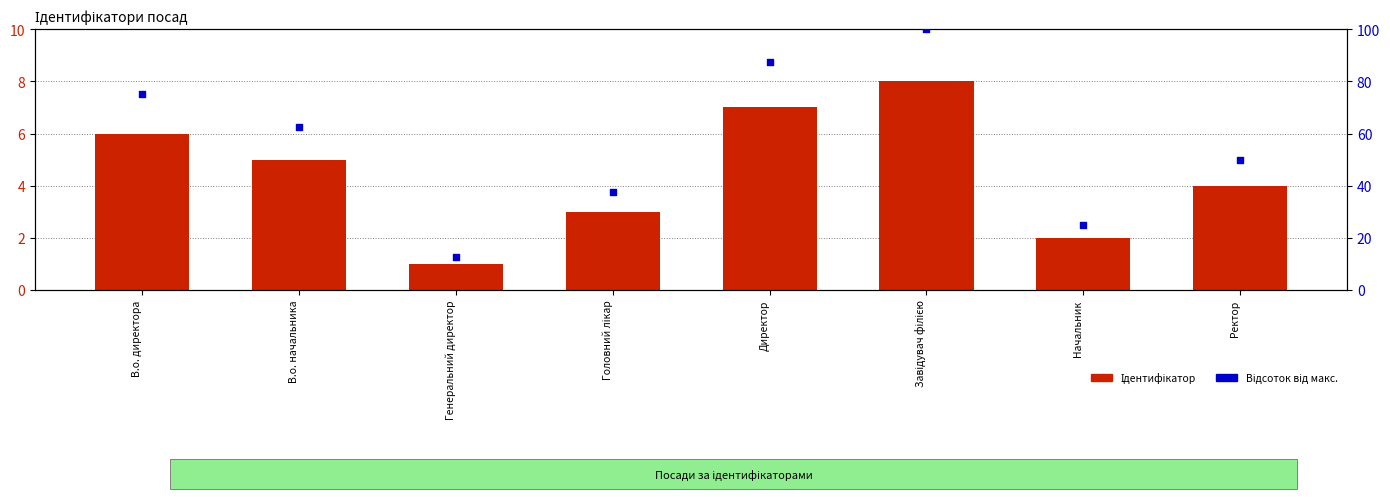

At which category is the sum across all series the highest?

Завідувач філією